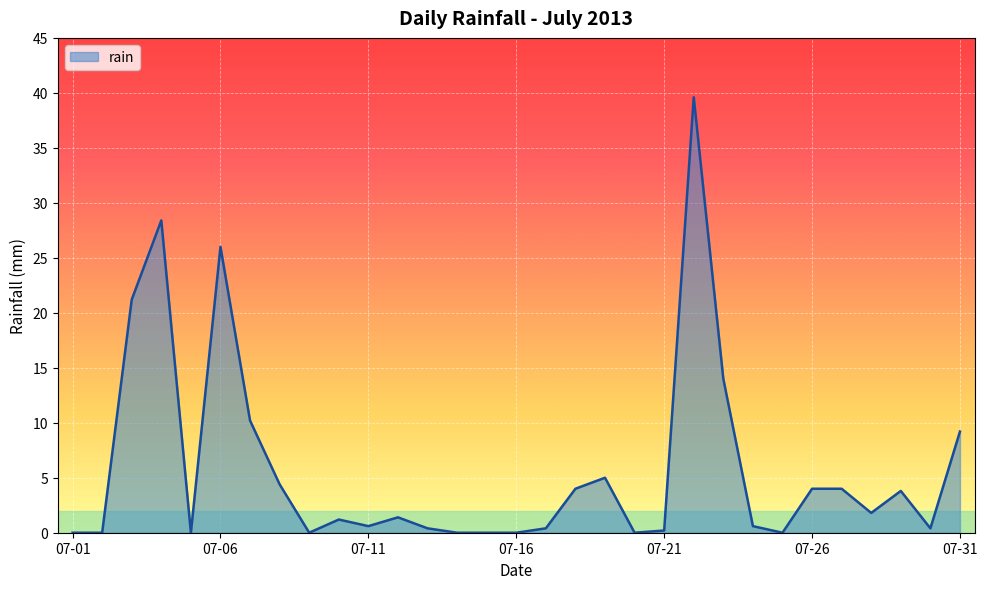

What is the maximum value shown in the chart?

39.6